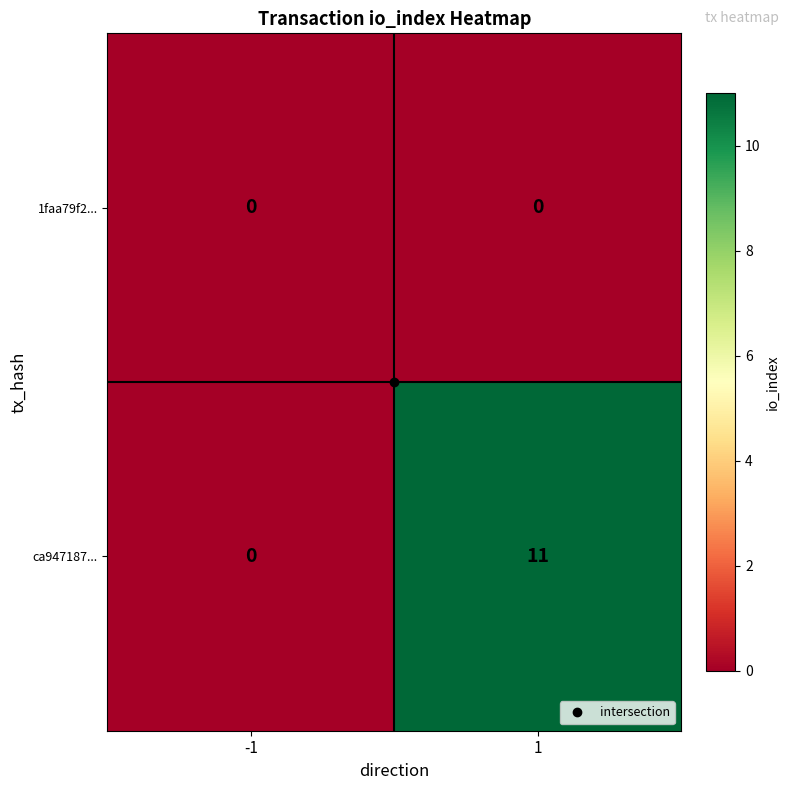

What is the spread (max minus min) of values at 1?

11